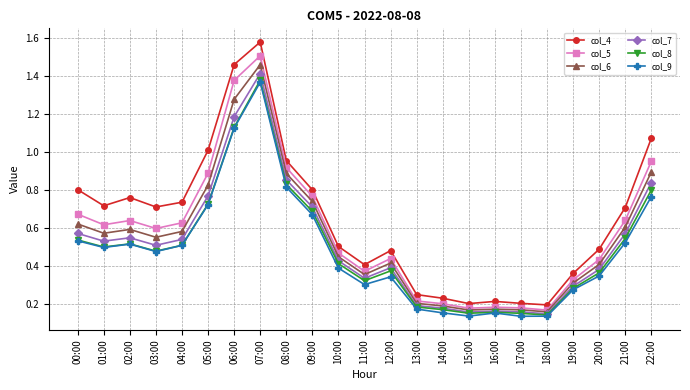

Is the value of col_5 at 02:00 greater than the value of col_6 at 15:00?

Yes